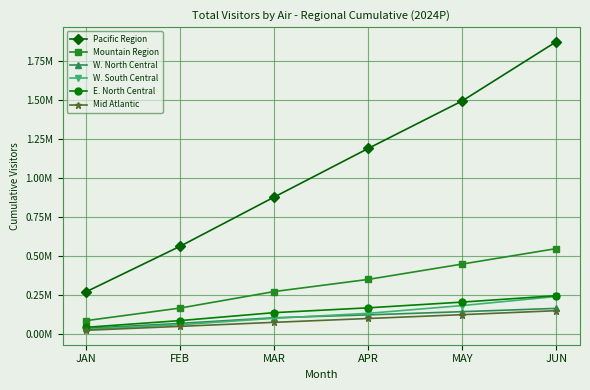

What is the difference between the maximum and minimum values in the Mid Atlantic series?

125817.4